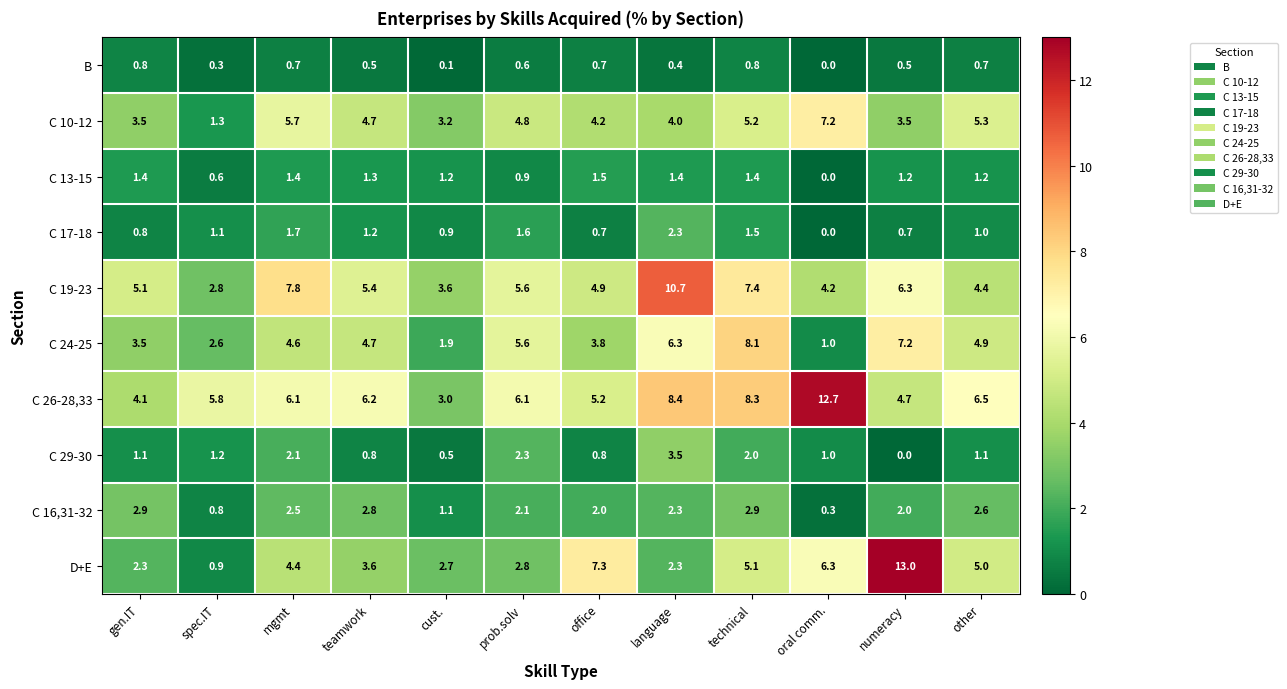

The value of C 26-28,33 at prob.solv is 6.1. True or false?

True